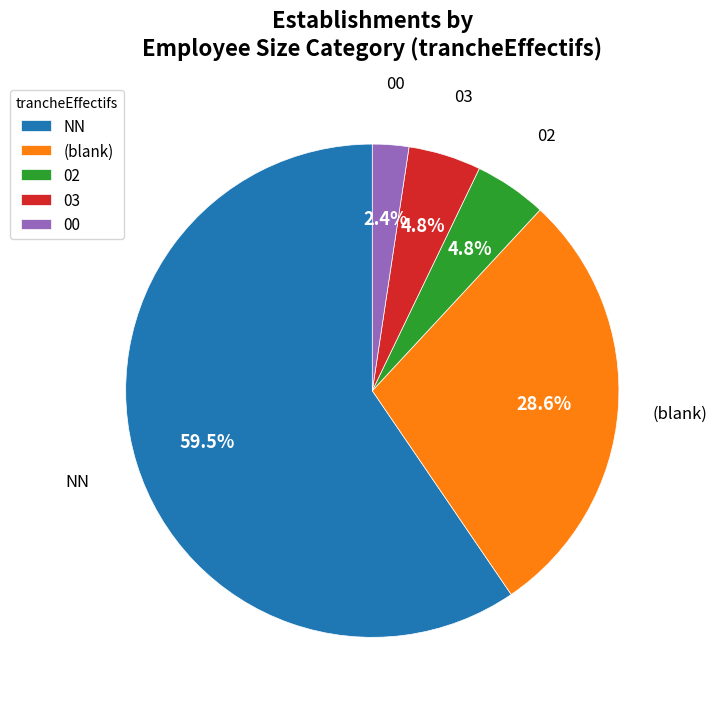

Is 03 the majority of the pie?

No